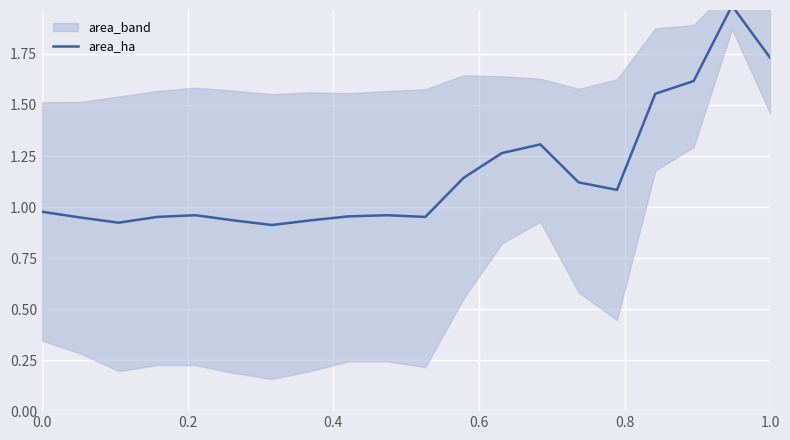

True or false: the data has more than 0 interior local peaks.

True